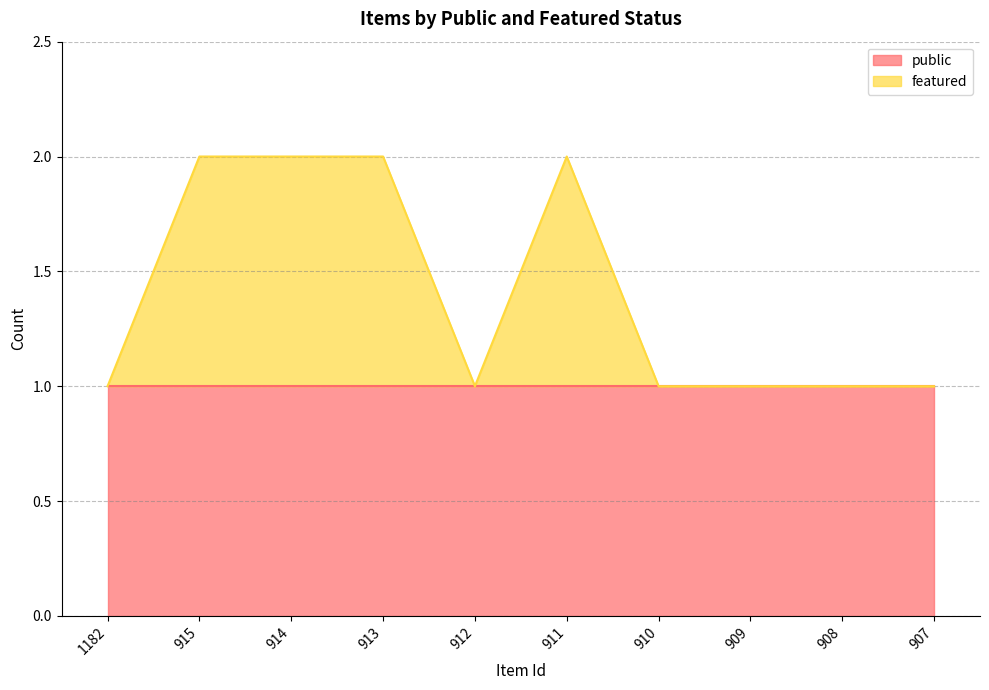

Reading left to right, what are all the values shown in this chart?

1182=1	915=2	914=2	913=2	912=1	911=2	910=1	909=1	908=1	907=1